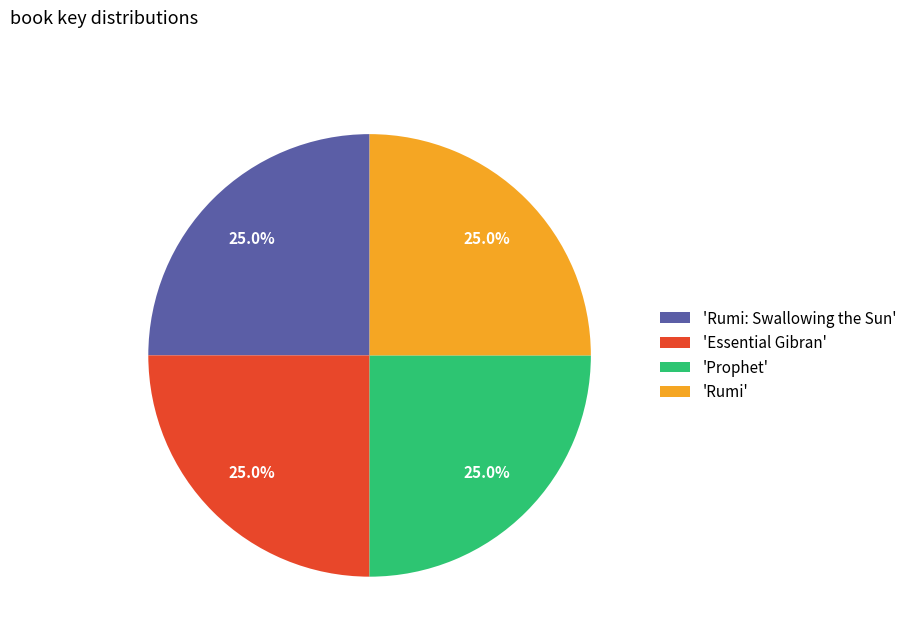

Count the number of slices in the pie.

4